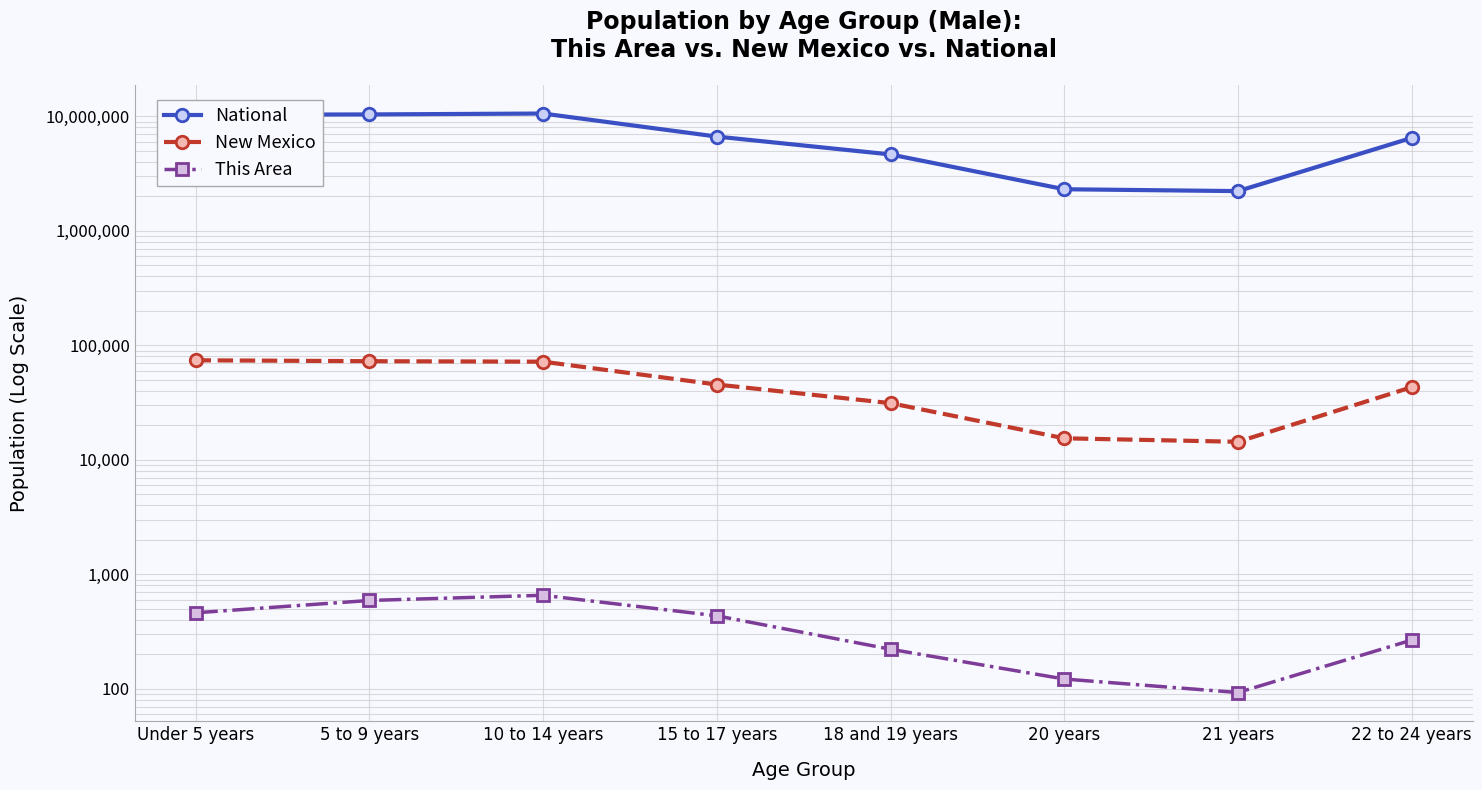

Reading left to right, transcribe all the data shown in this chart.

National: Under 5 years=10319427	5 to 9 years=10389638	10 to 14 years=10579862	15 to 17 years=6656209	18 and 19 years=4647457	20 years=2308319	21 years=2223198	22 to 24 years=6482659
New Mexico: Under 5 years=74078	5 to 9 years=72736	10 to 14 years=72021	15 to 17 years=45494	18 and 19 years=31298	20 years=15432	21 years=14390	22 to 24 years=43152
This Area: Under 5 years=462	5 to 9 years=592	10 to 14 years=657	15 to 17 years=435	18 and 19 years=222	20 years=122	21 years=93	22 to 24 years=267